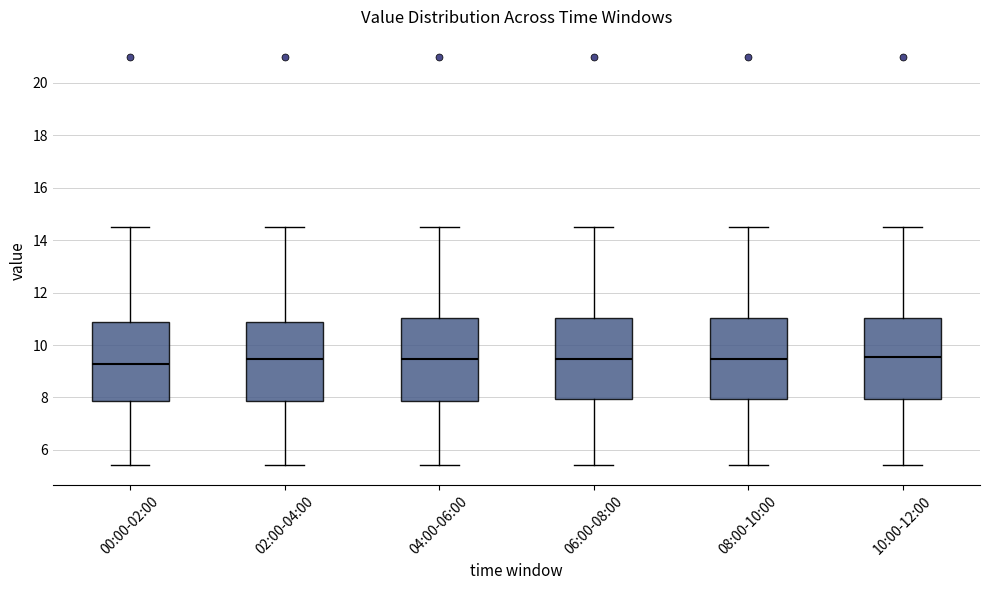

Reading left to right, read every box against the y-axis: the position of its median line, the range the box covers, and the ends of its whiskers. The values are not printed on the chart, so give them approximately, as read against the axis.

00:00-02:00: median 9.2, box 7.8 to 10.8, whiskers 5.4 to 14.6
02:00-04:00: median 9.4, box 7.8 to 10.8, whiskers 5.4 to 14.6
04:00-06:00: median 9.4, box 7.8 to 11.0, whiskers 5.4 to 14.6
06:00-08:00: median 9.4, box 8.0 to 11.0, whiskers 5.4 to 14.6
08:00-10:00: median 9.4, box 8.0 to 11.0, whiskers 5.4 to 14.6
10:00-12:00: median 9.6, box 8.0 to 11.0, whiskers 5.4 to 14.6